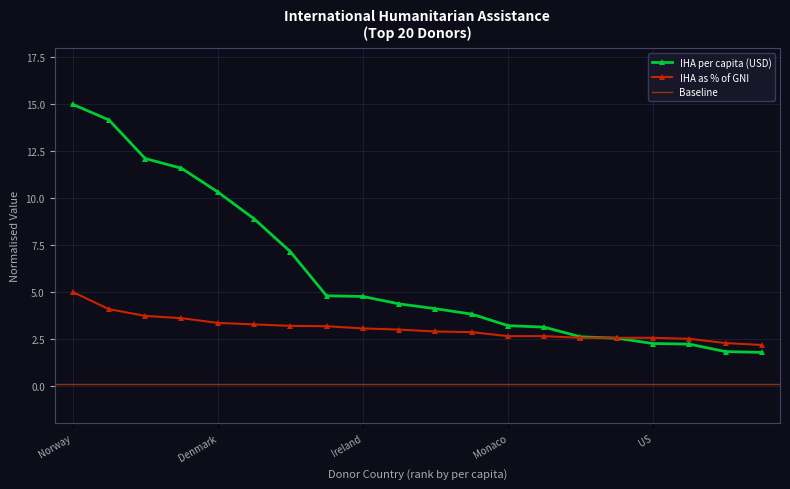

How many times do IHA per capita (USD) and IHA as % of GNI cross each other?

1